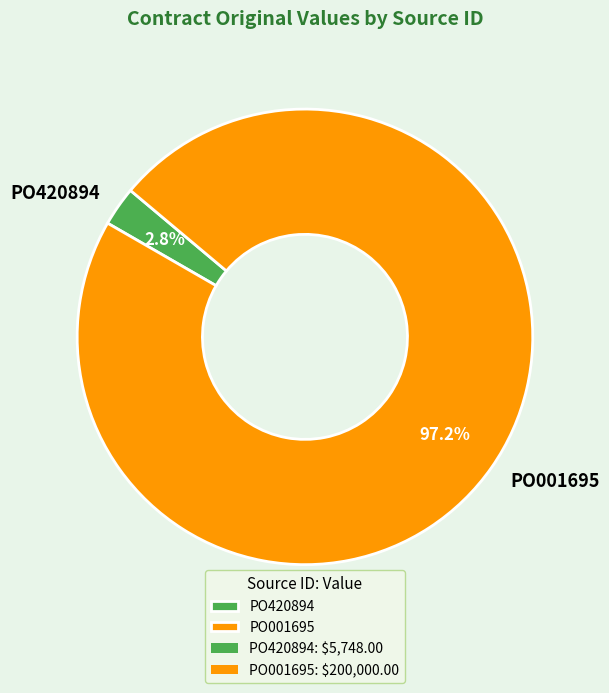

Which slice is the smallest?

PO420894